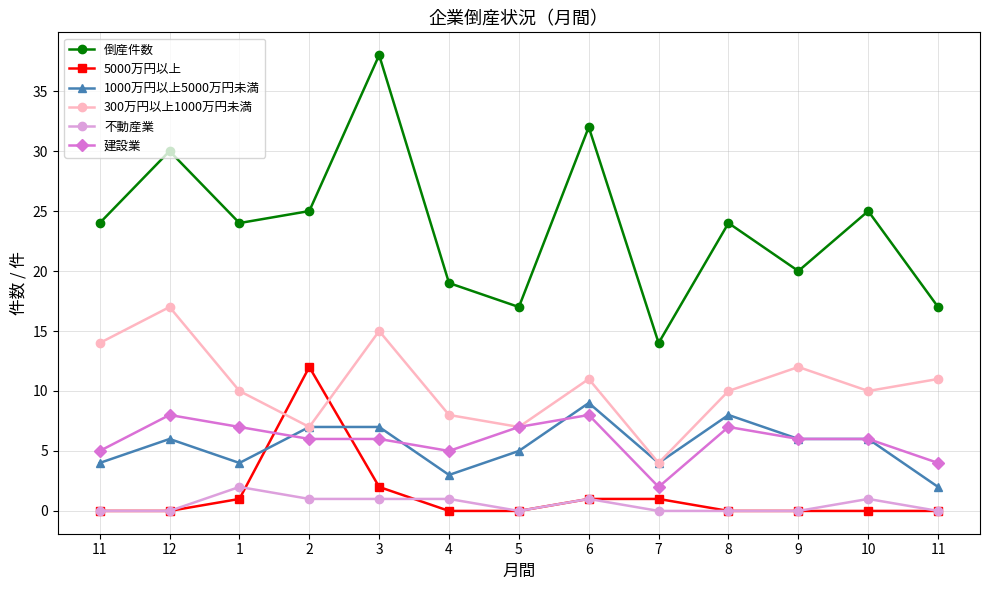

How many lines are shown in the chart?

6